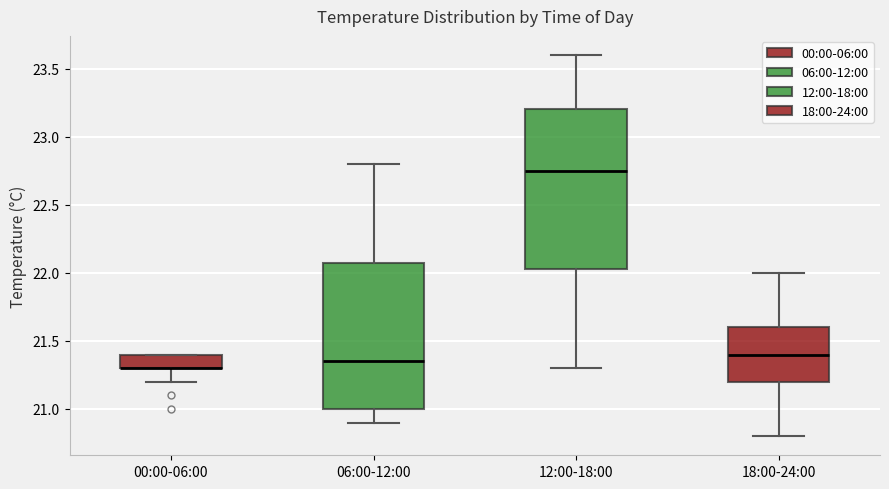

Reading left to right, read every box against the y-axis: the position of its median line, the range the box covers, and the ends of its whiskers. The values are not printed on the chart, so give them approximately, as read against the axis.

00:00-06:00: median 21.30 (drawn on the box's lower edge), box 21.30 to 21.40, whiskers 21.20 to 21.40
06:00-12:00: median 21.35, box 21.00 to 22.10, whiskers 20.90 to 22.80
12:00-18:00: median 22.75, box 22.05 to 23.20, whiskers 21.30 to 23.60
18:00-24:00: median 21.40, box 21.20 to 21.60, whiskers 20.80 to 22.00